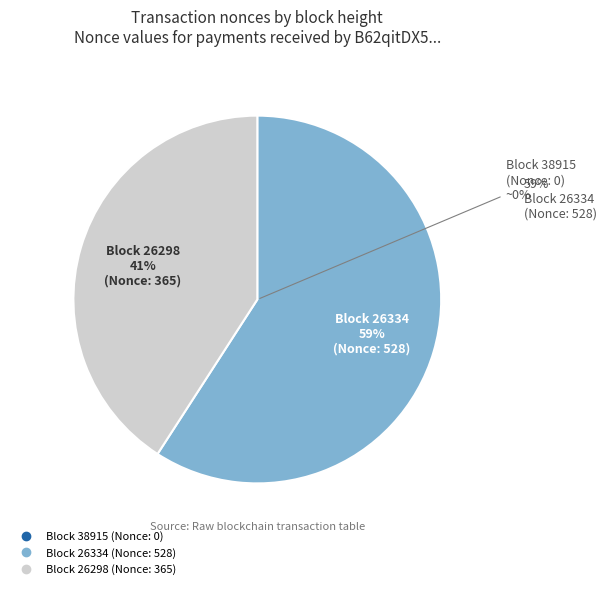

What portion of the pie excludes 26334 (Nonce: 528)?

40.9%